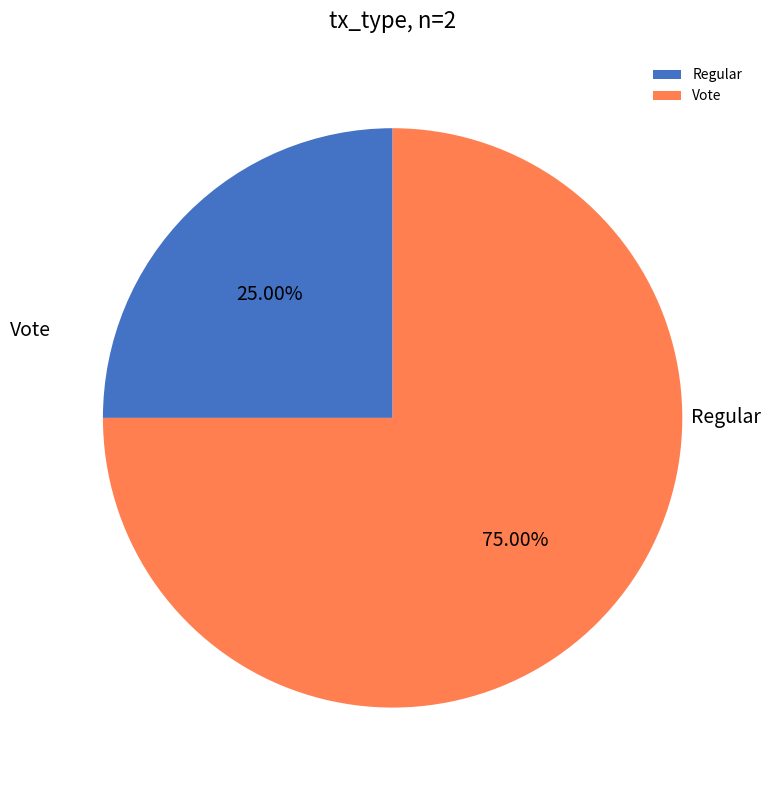

What percentage is the Regular slice, to the nearest percent?

25%